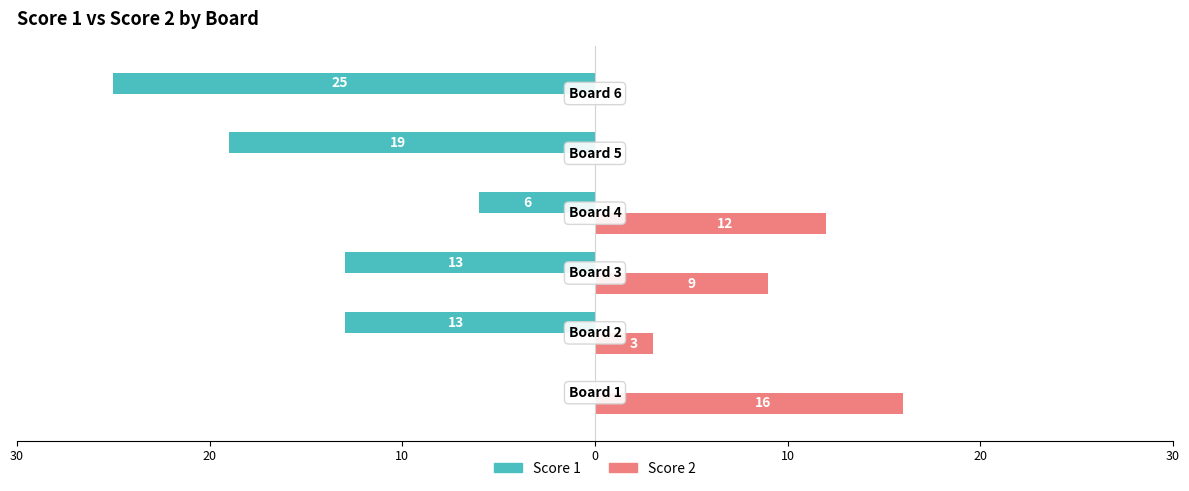

What are all the series names shown in the legend?

Score 1, Score 2